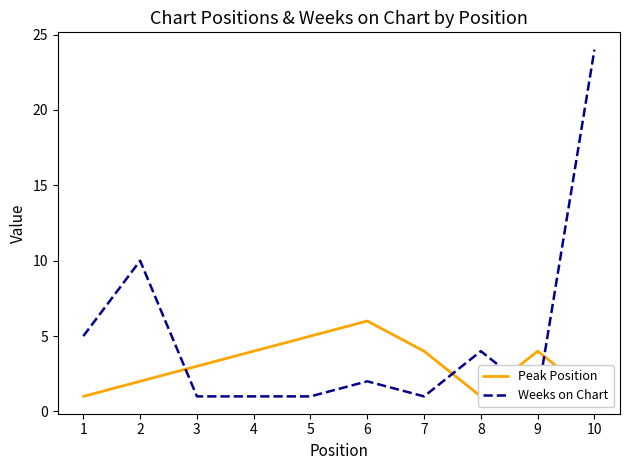

Which series has the largest total across all categories?

Weeks on Chart